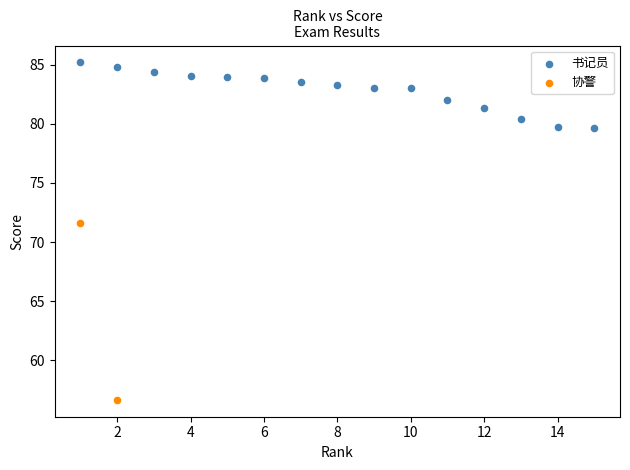

What are all the series names shown in the legend?

书记员, 协警